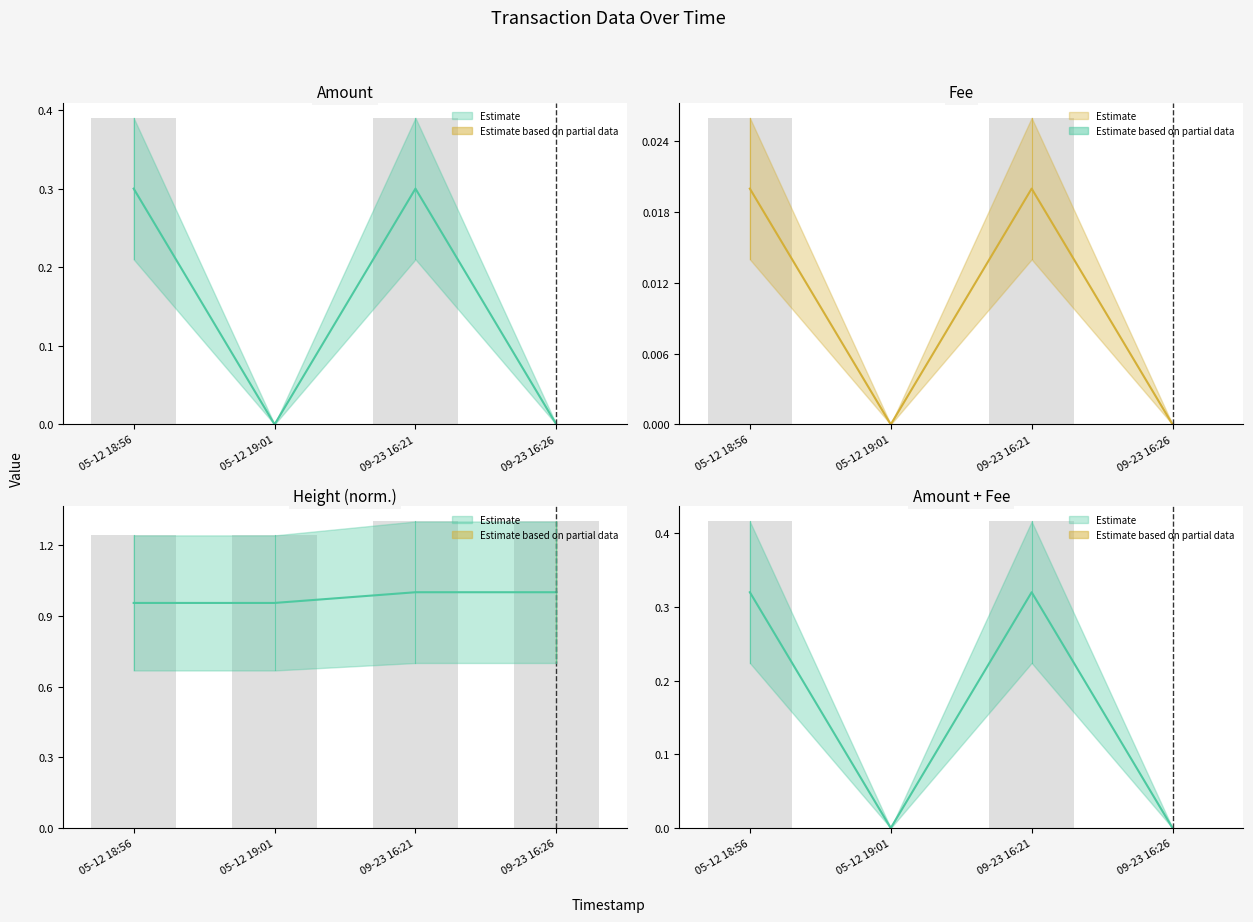

How many values in Fee are above zero?

2